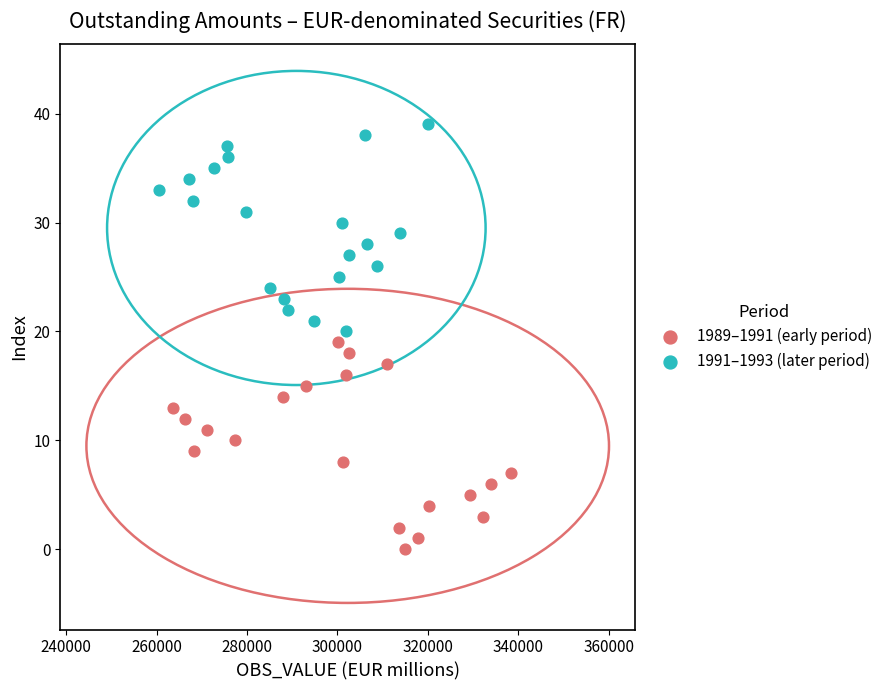

Which series contains the highest Y value?

1991–1993 (later period)